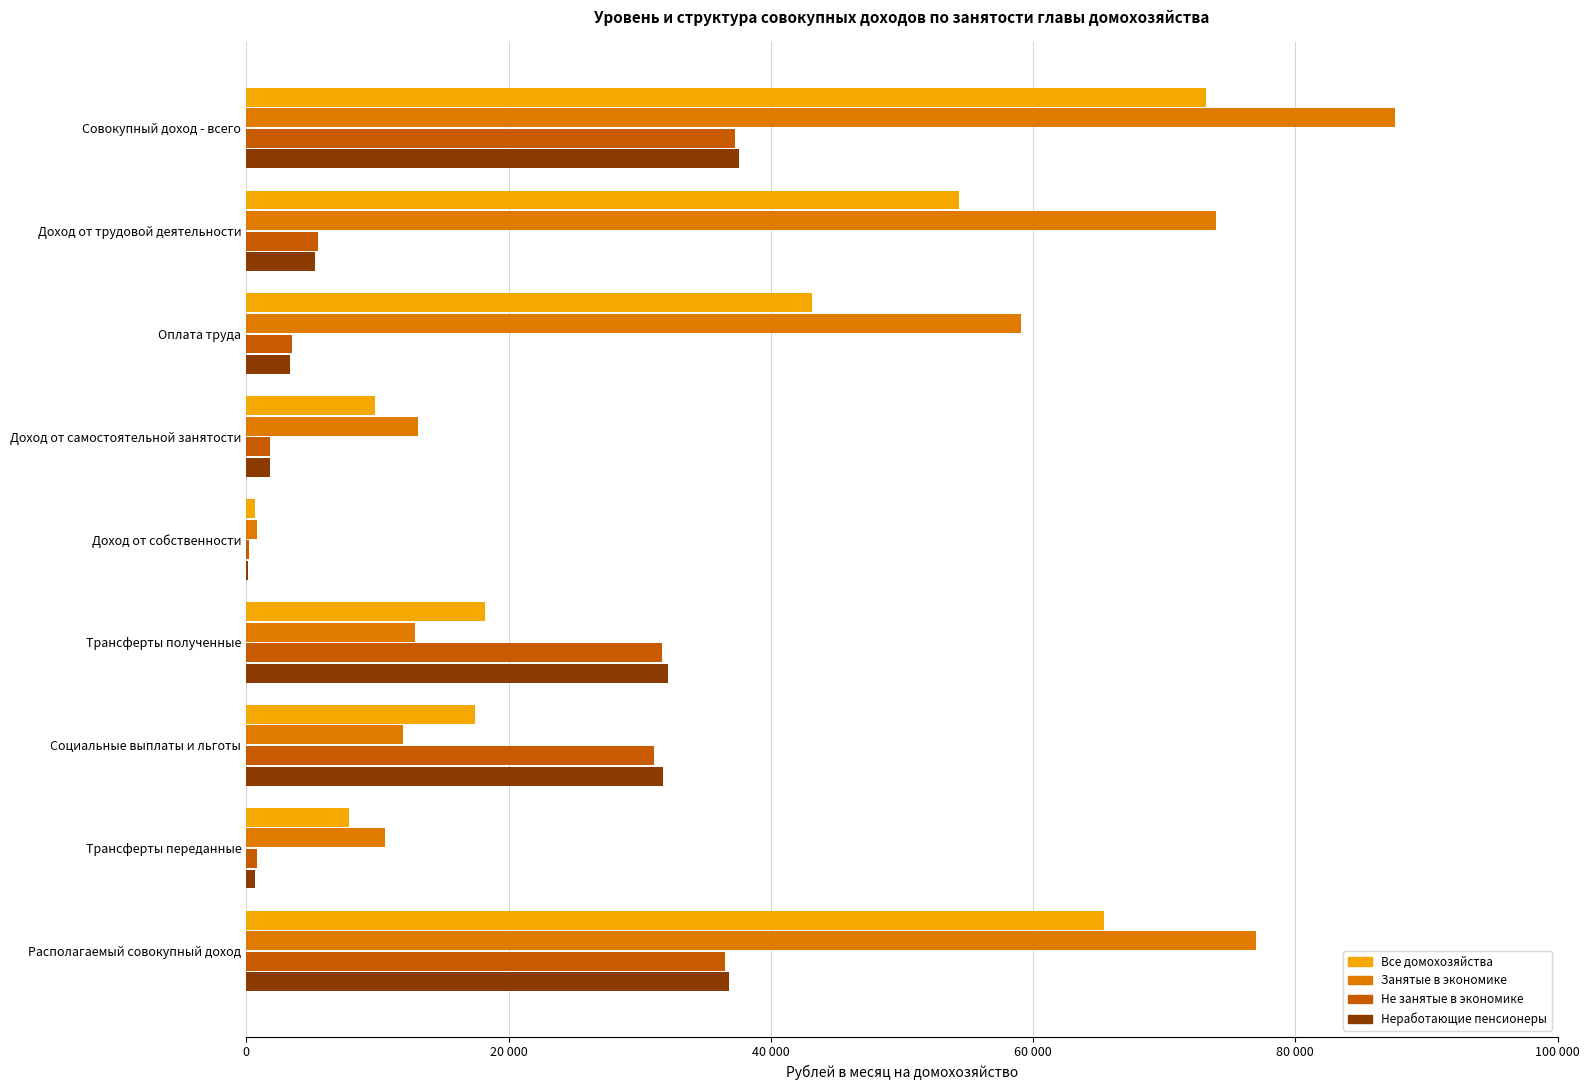

What are all the series names shown in the legend?

Все домохозяйства, Занятые в экономике, Не занятые в экономике, Неработающие пенсионеры